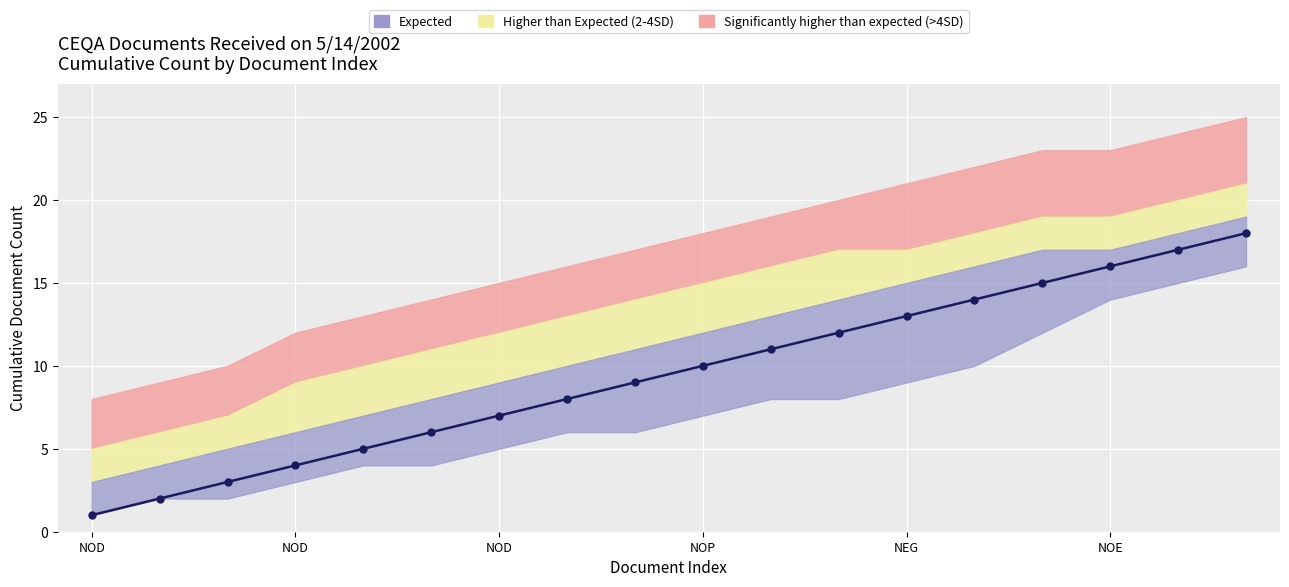

What is the minimum value shown in the chart?

1